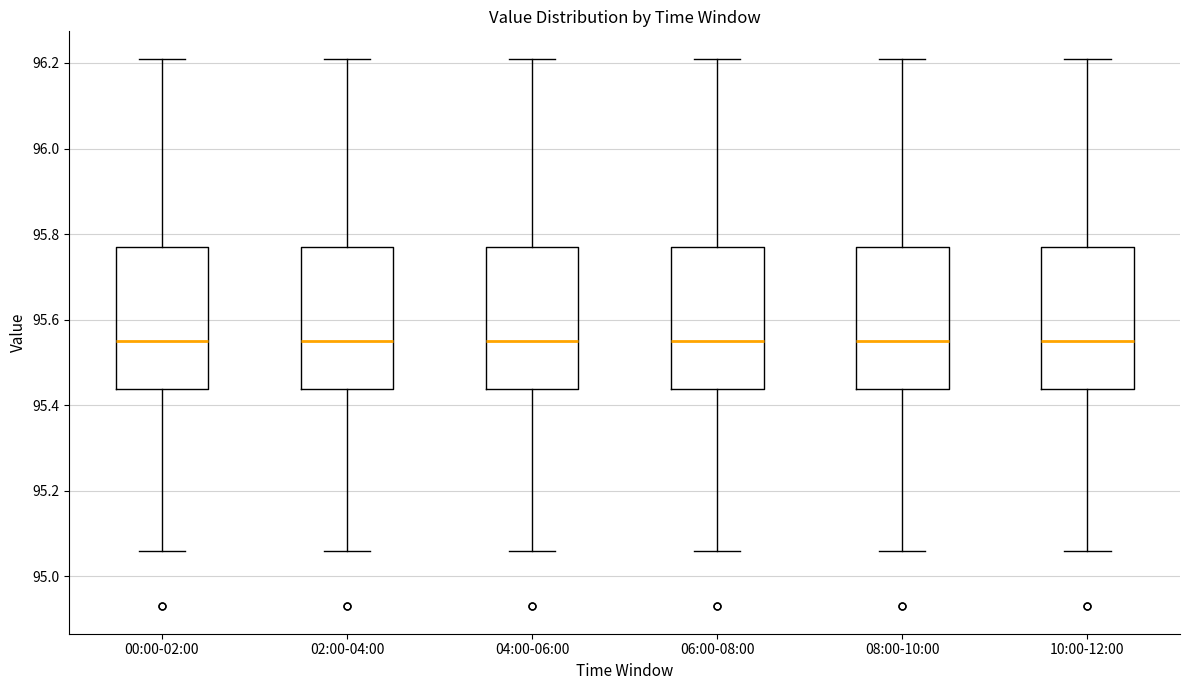

Where is the lower edge of the box for 08:00-10:00 on the y-axis? The values are not printed on the chart, so give them approximately, as read against the axis.

95.44